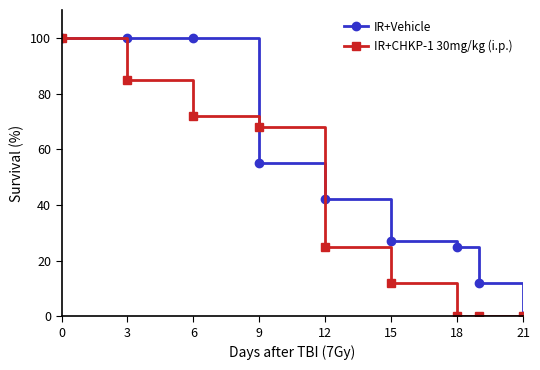

True or false: IR+Vehicle has more than 2 points higher than both neighbors.

False